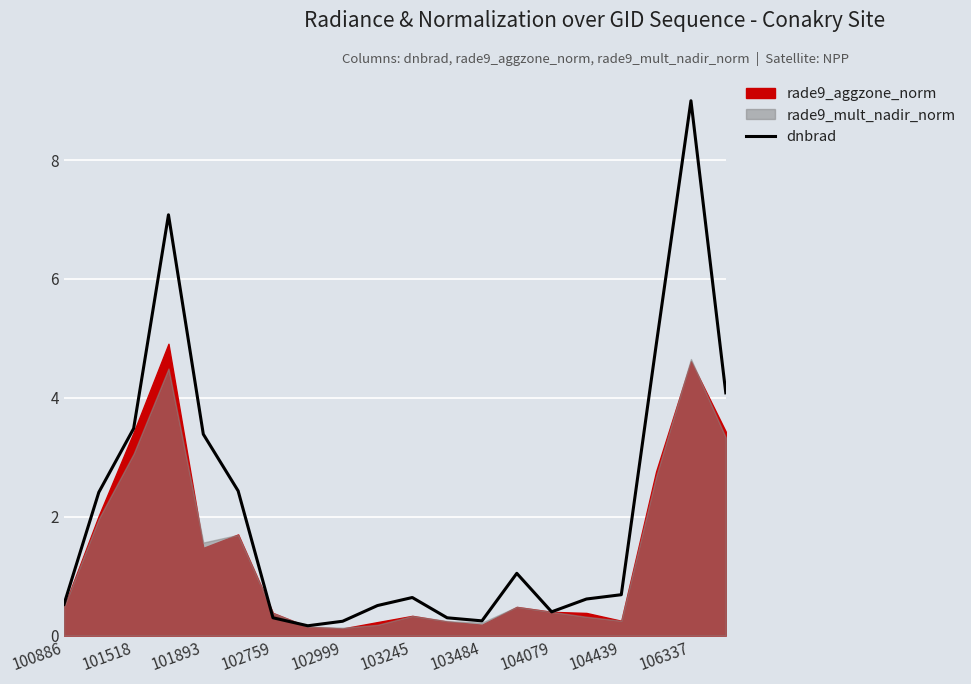

How many interior local peaks (higher than both neighbors) does the data have?

4